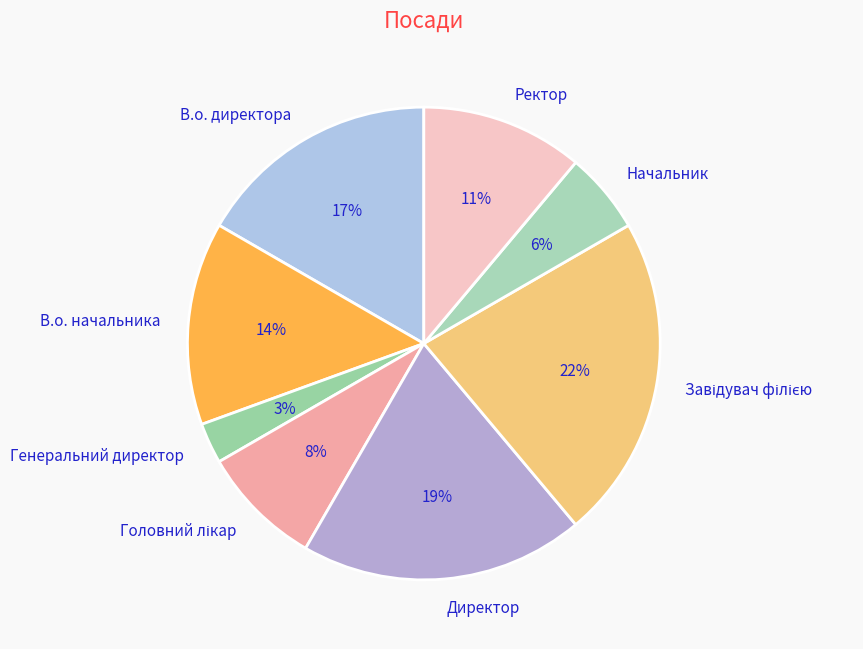

Does any single category account for the majority?

No